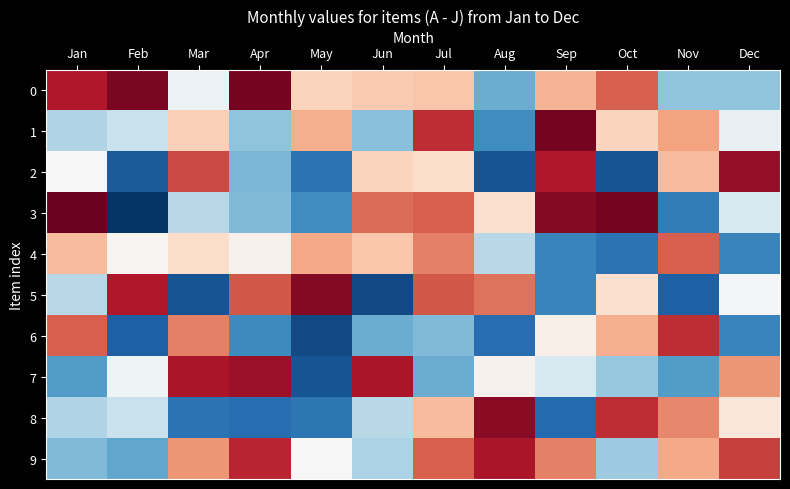

What is the difference between the highest and lowest values at Nov?

78